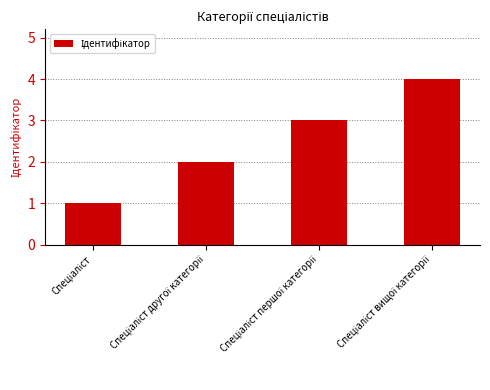

Reading left to right, list all the values displayed in this chart.

1	2	3	4